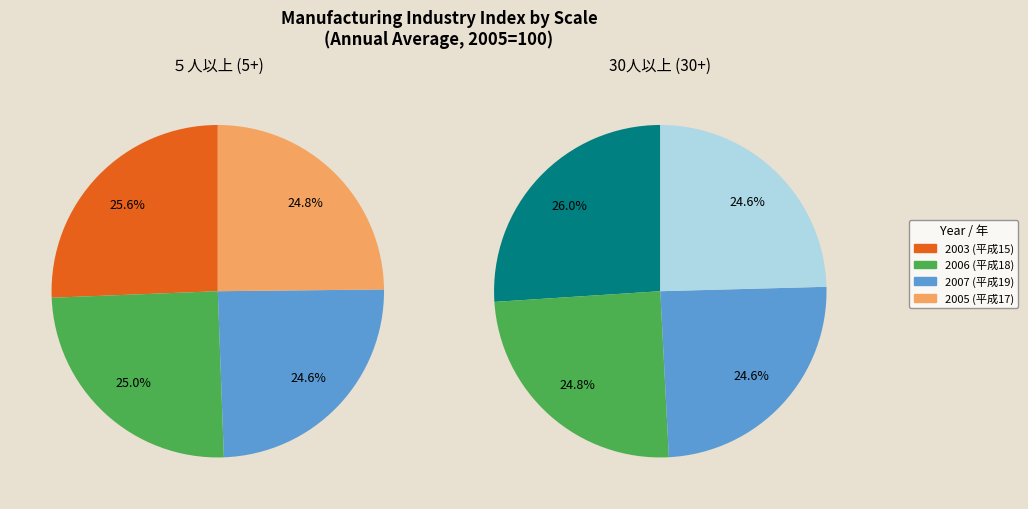

Which category has the biggest portion of the pie?

2003 (平成15)